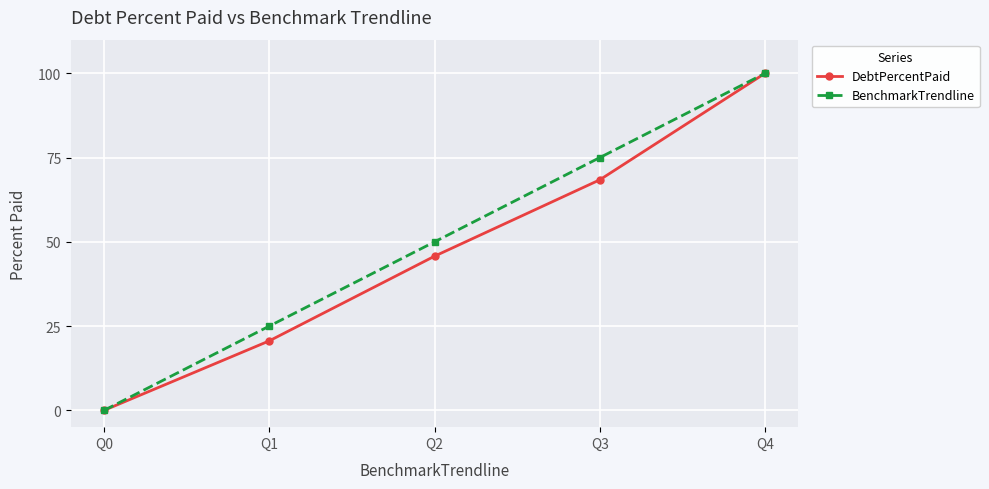

Reading left to right, transcribe all the data shown in this chart.

DebtPercentPaid: Q0=0.0	Q1=20.6	Q2=45.7	Q3=68.4	Q4=100.0
BenchmarkTrendline: Q0=0.0	Q1=25.0	Q2=50.0	Q3=75.0	Q4=100.0